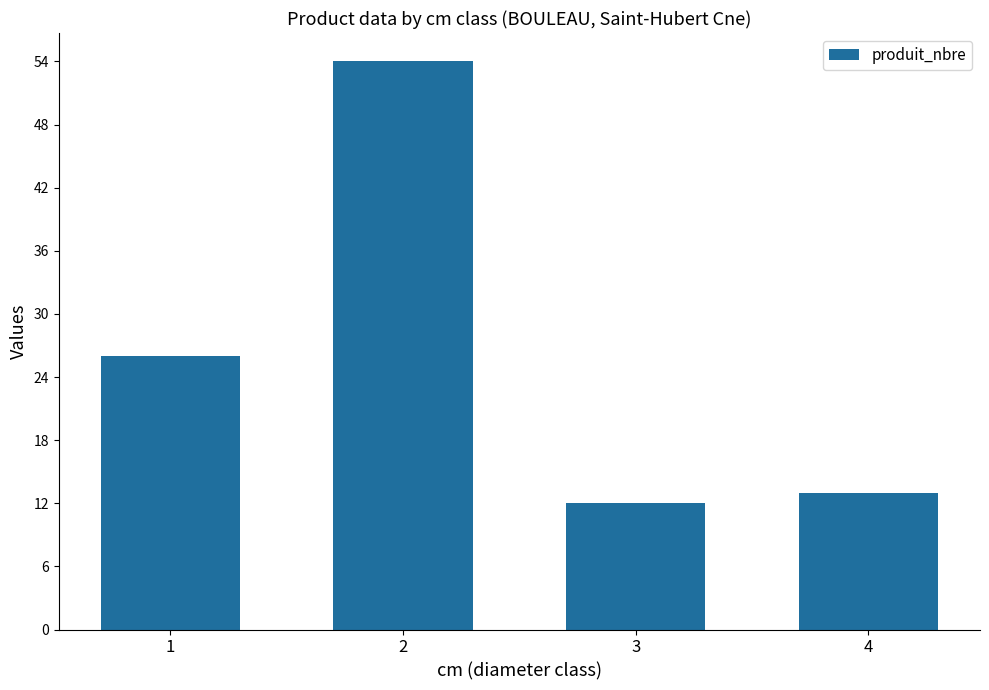

What is the change in value from 1 to 4?

-13